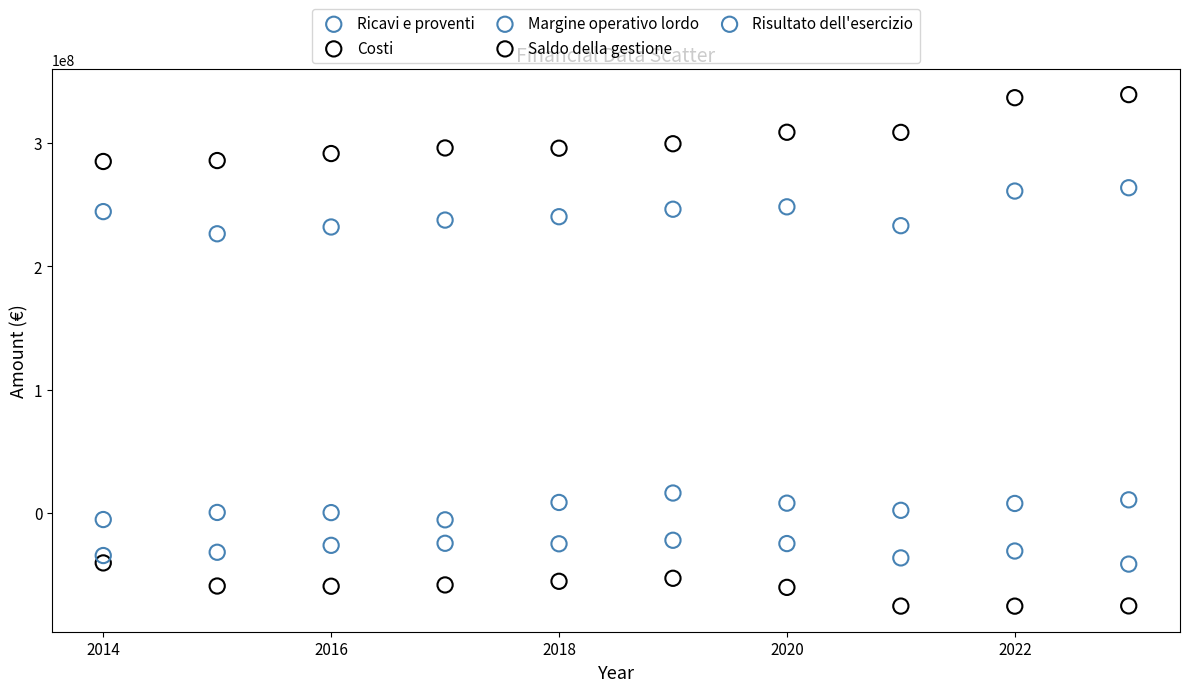

What is the X range (max minus min) for the scatter plot?

9.0